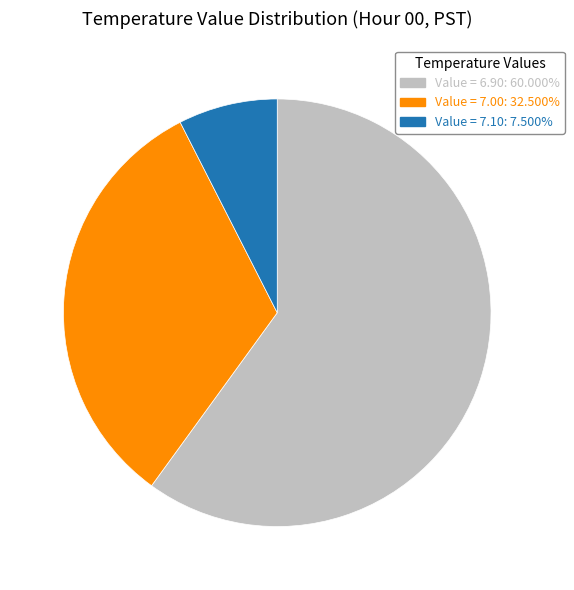

Does any single category account for the majority?

Yes